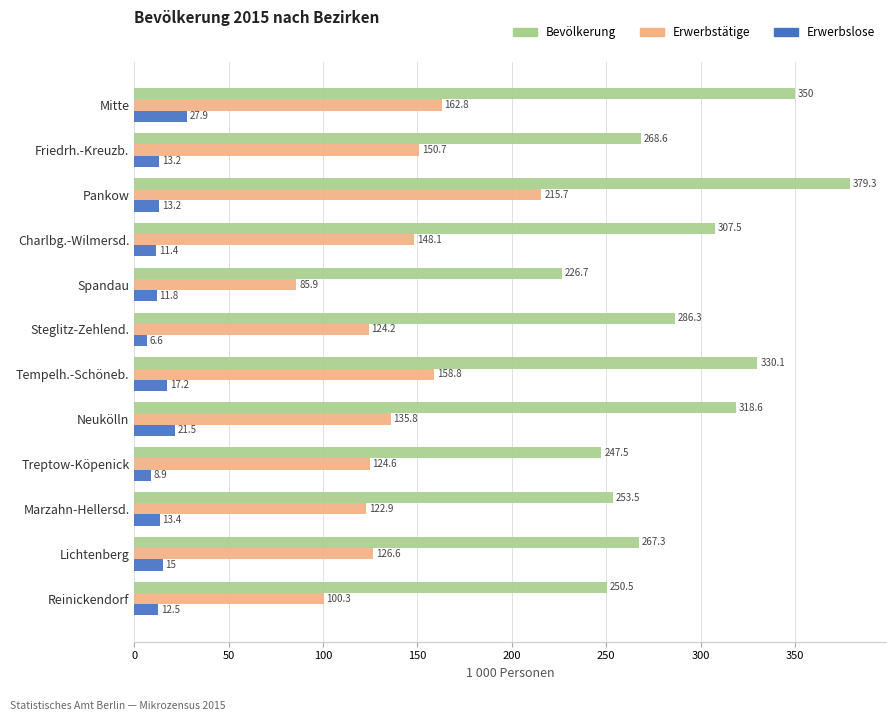

What are all the series names shown in the legend?

Bevölkerung, Erwerbstätige, Erwerbslose